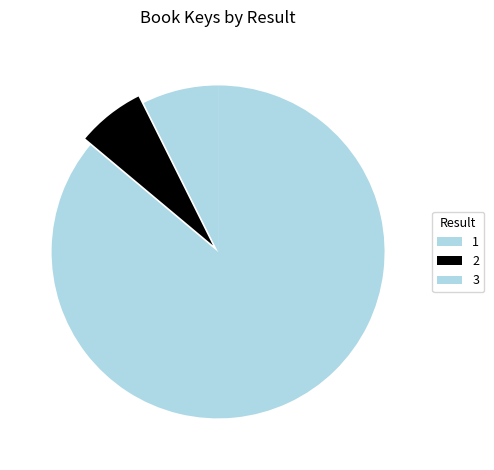

To the nearest percent, what percentage of the pie is 1?

7%